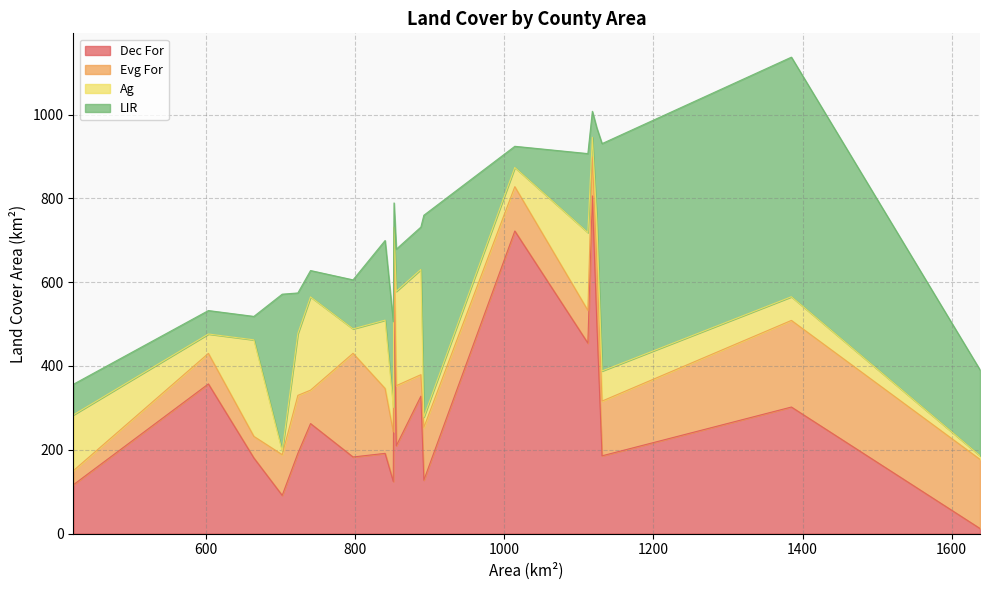

Which series has the largest total across all categories?

Dec For